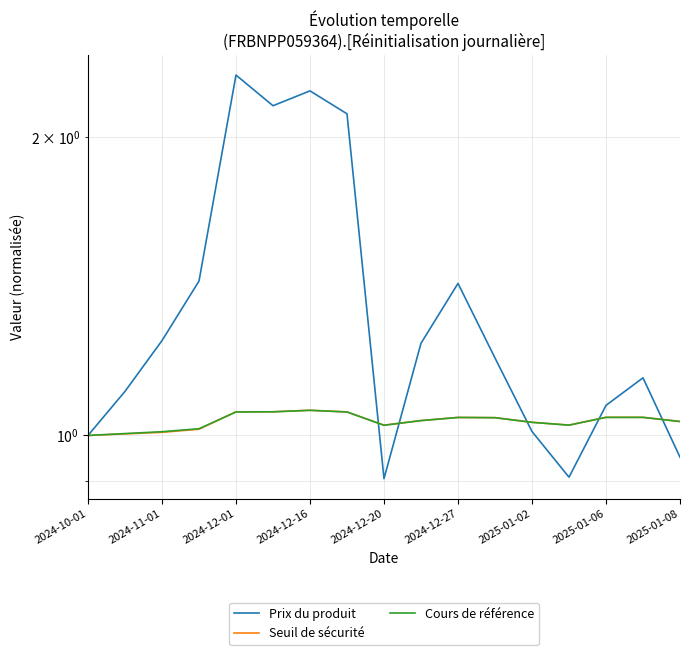

What is the difference between the maximum and minimum values in the Cours de référence series?

0.1